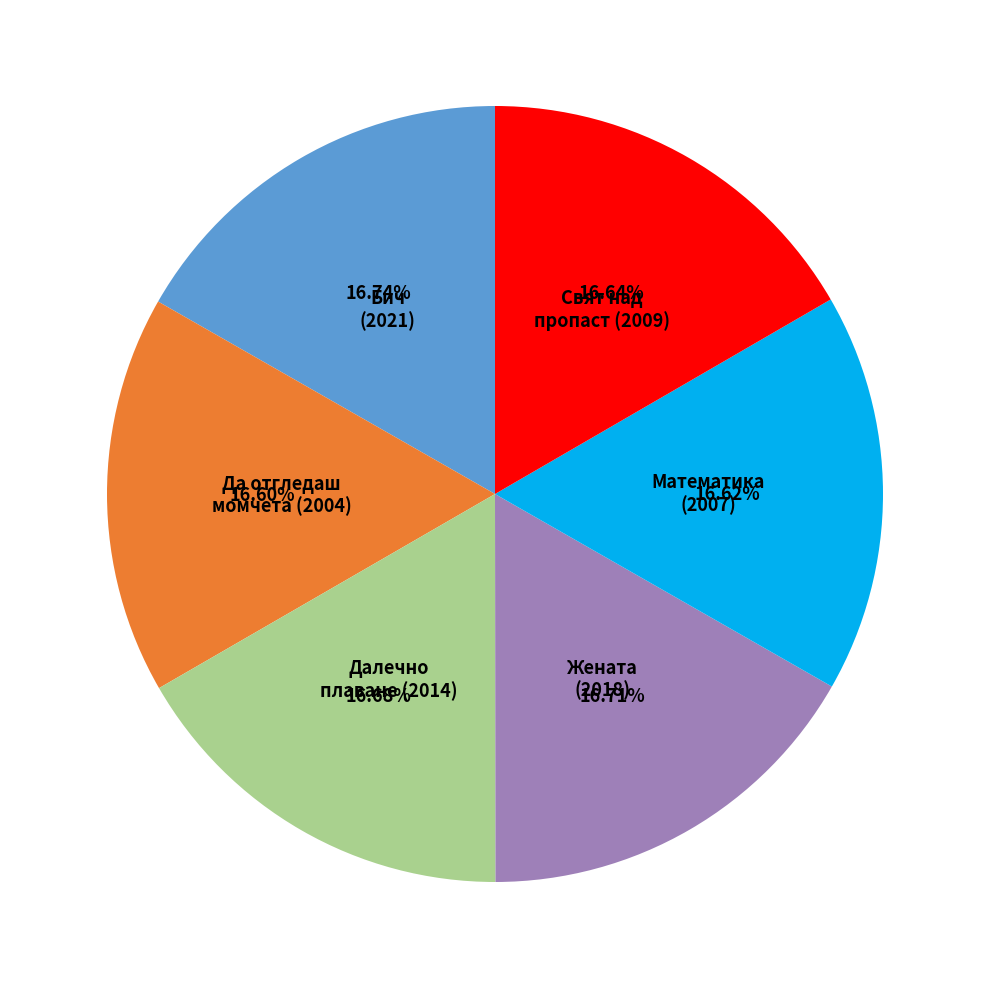

Is there any slice that represents more than half of the pie?

No